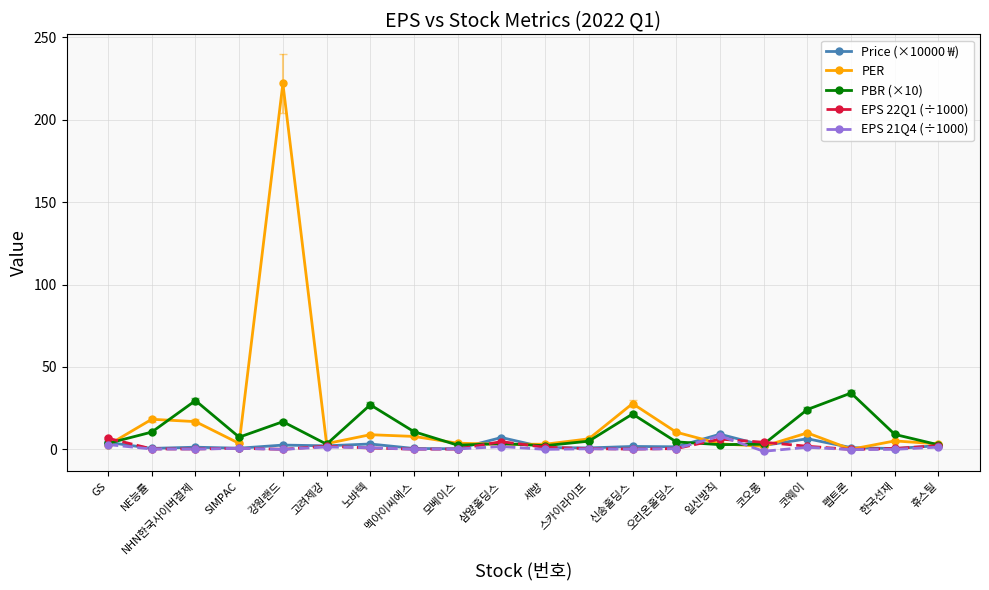

Is it true that EPS 22Q1 (÷1000) equals 0.6 at SIMPAC?

True